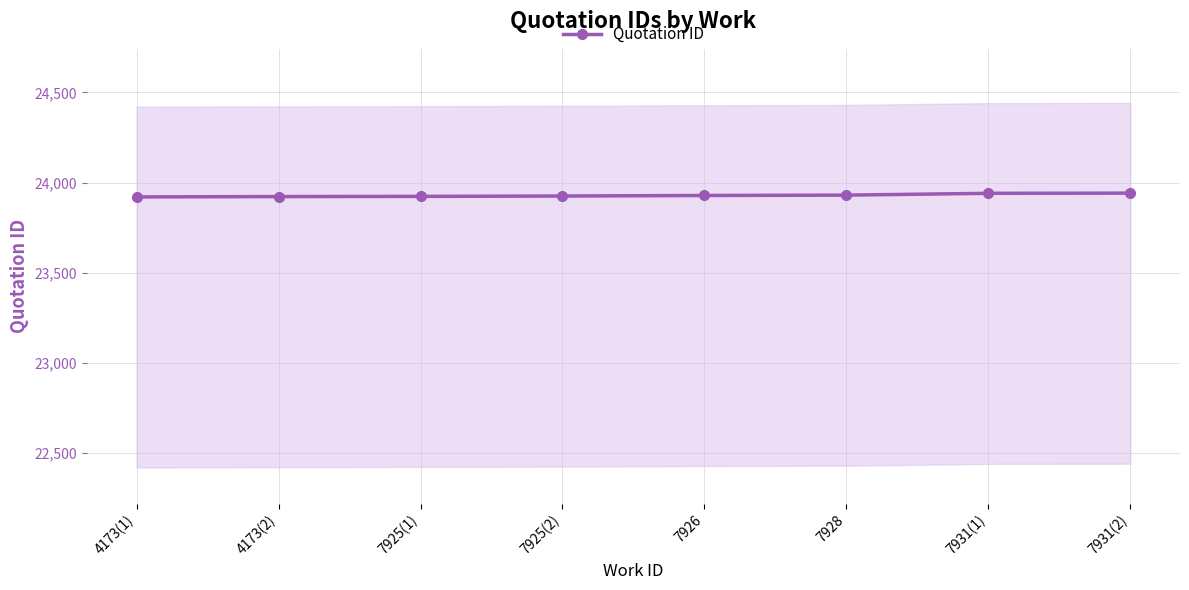

How many distinct data groups are displayed?

1